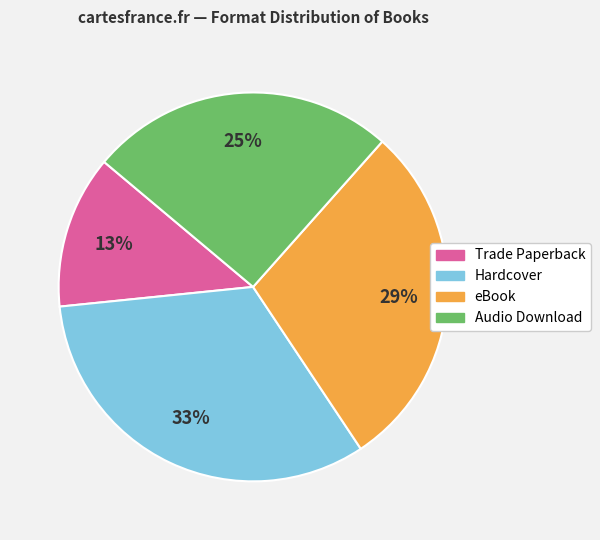

Which has a higher value, Audio Download or eBook?

eBook